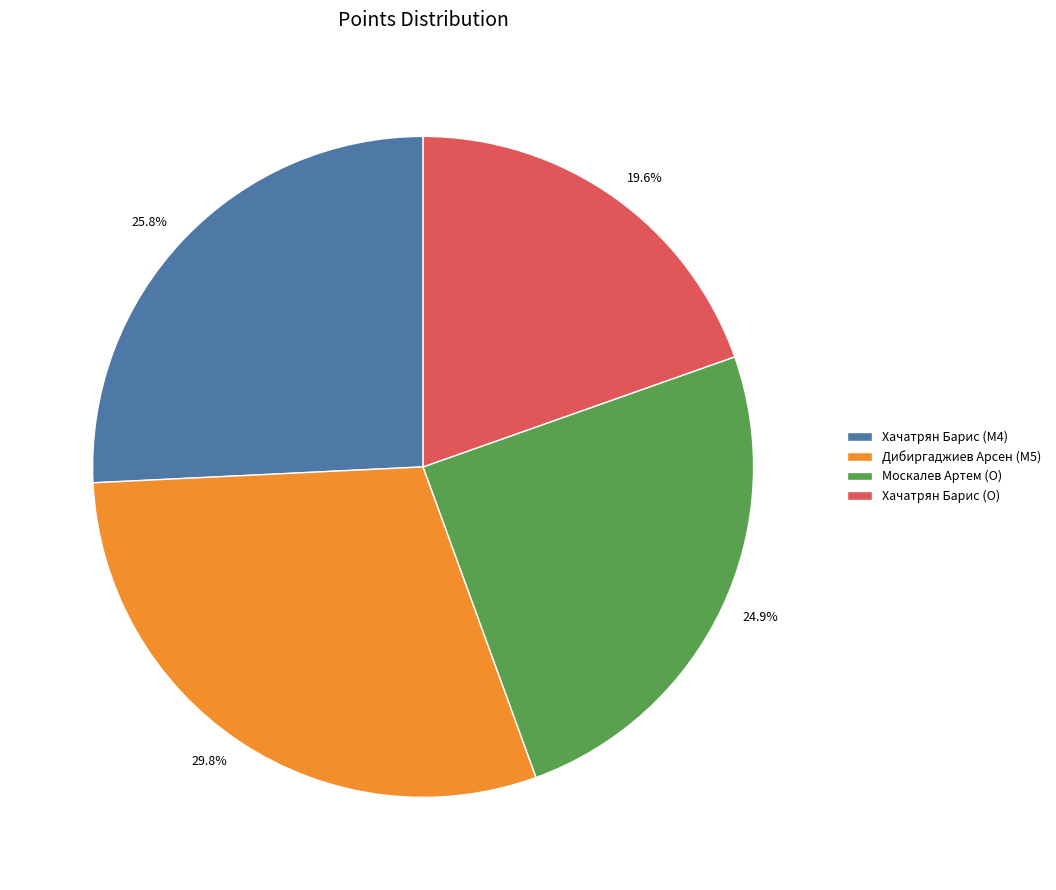

To the nearest percent, what portion does Хачатрян Барис (M4) represent?

26%